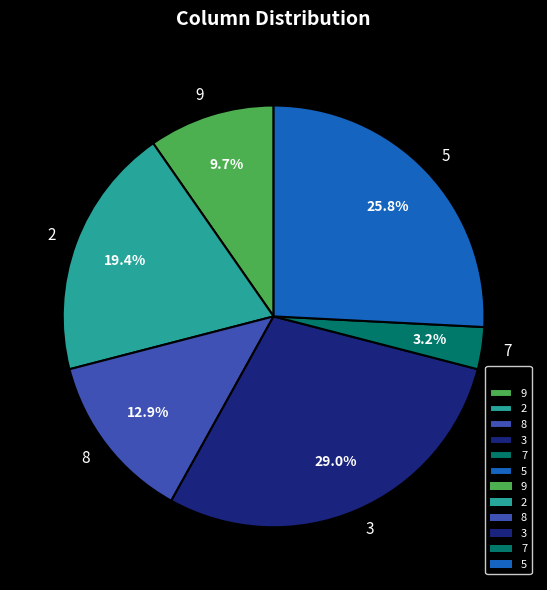

To the nearest percent, what percentage of the pie is 8?

13%